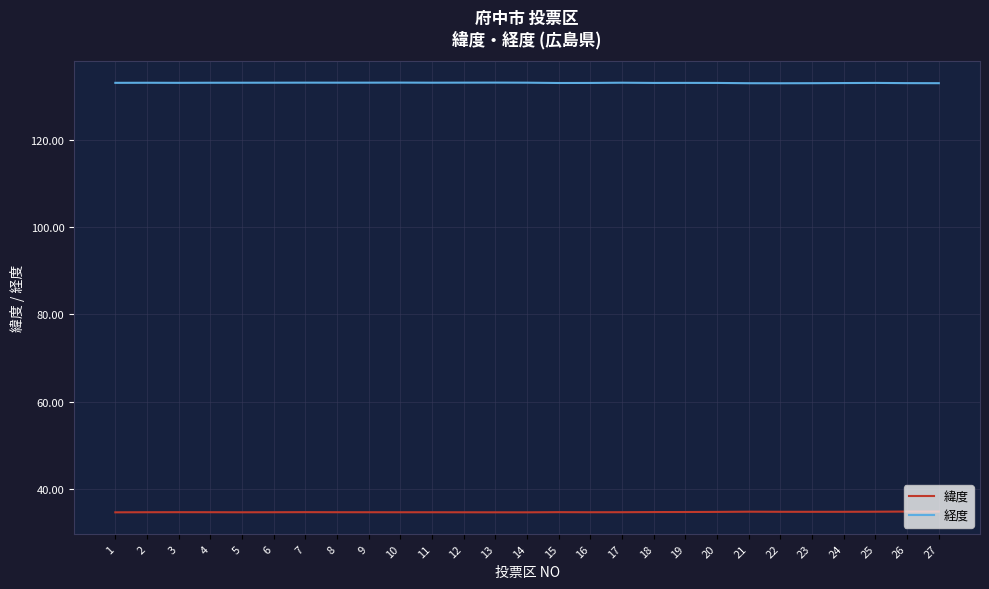

True or false: 経度 has a value of 65.1 at 18.

False